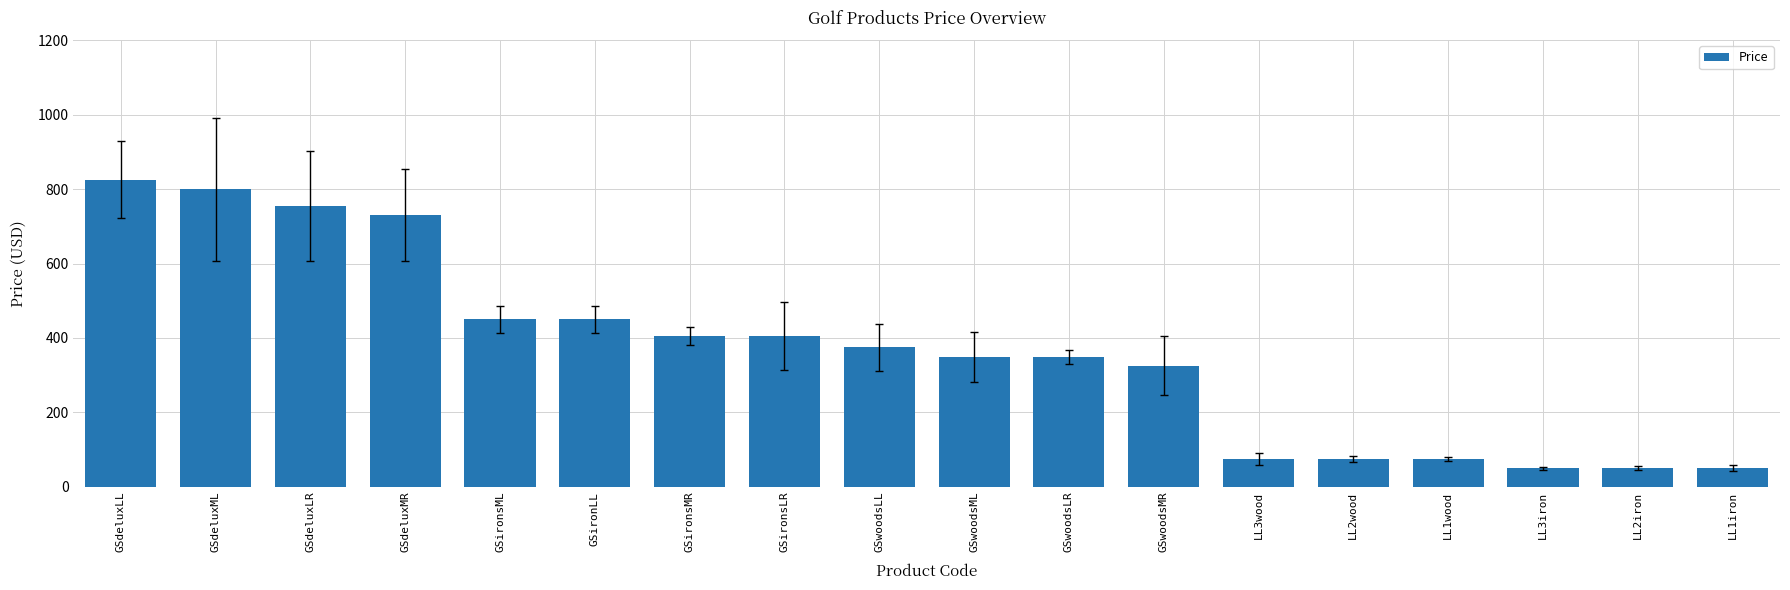

What is the approximate value at LL1wood?

75